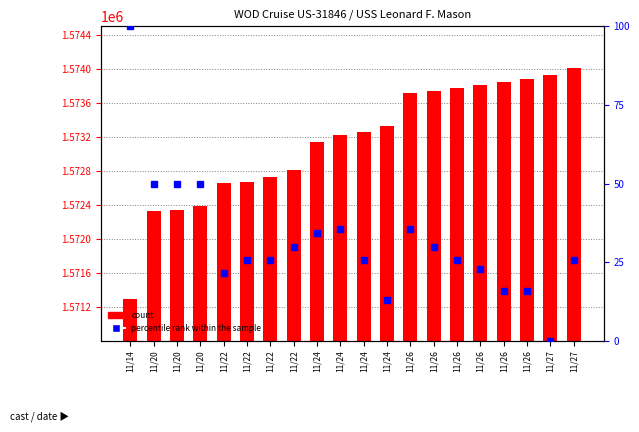

List the series in order of their overall mean, highest first.

count, percentile rank within the sample